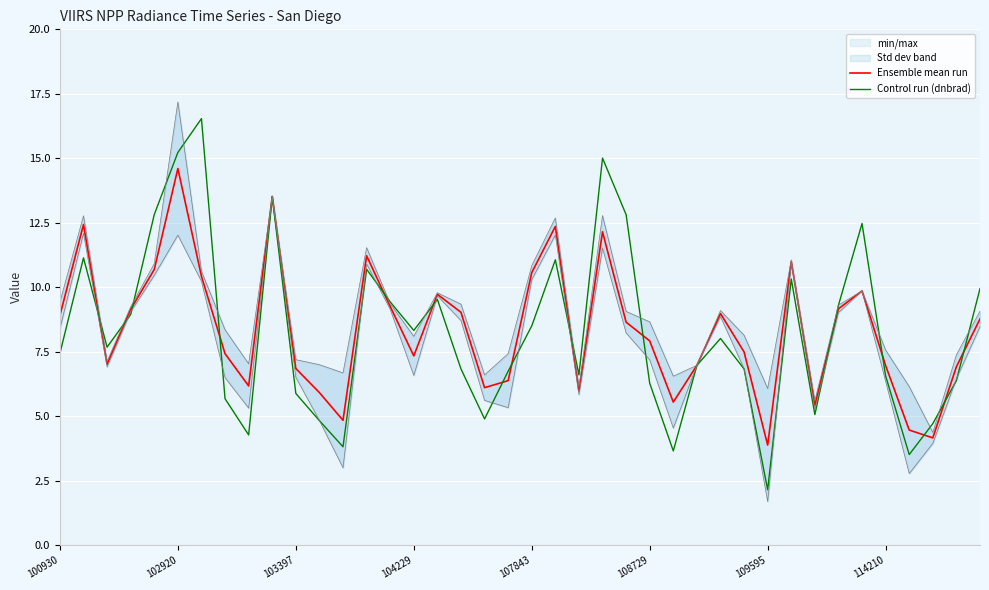

What position from the left is 32?

33